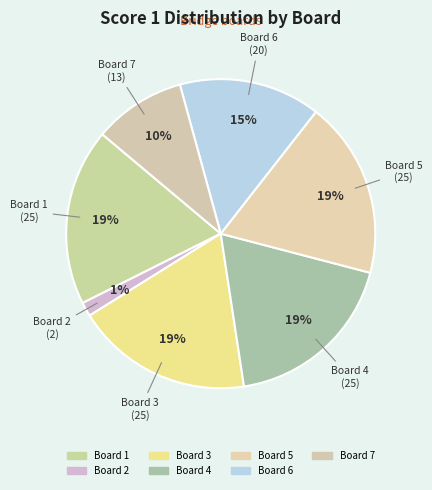

Count the number of slices in the pie.

7